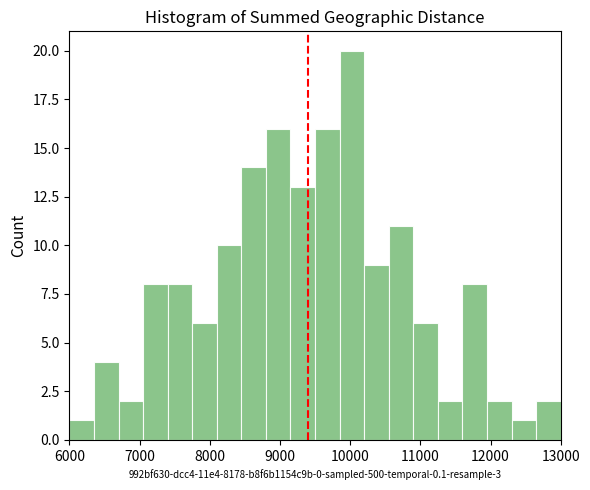

Around what value on the x-axis is the tallest bar? Give the approximate position of its centre, as read against the axis.

10000